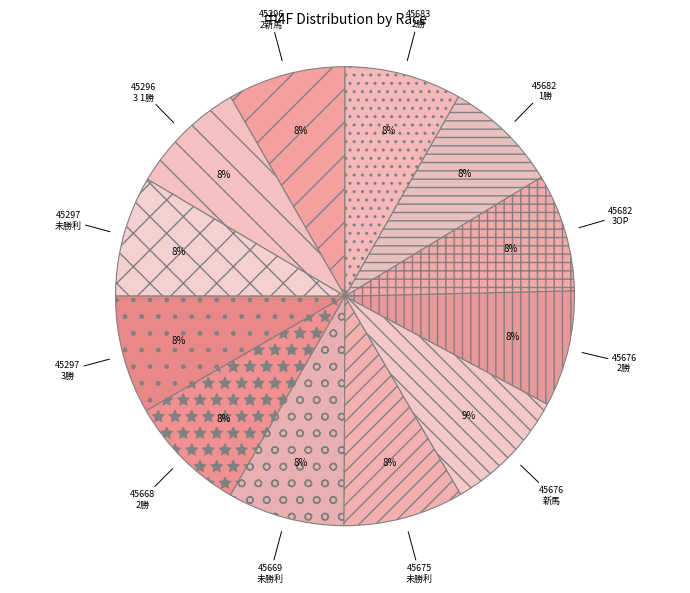

What is the ratio of the value at 45297 未勝利 to the value at 45676 2勝?

1.0